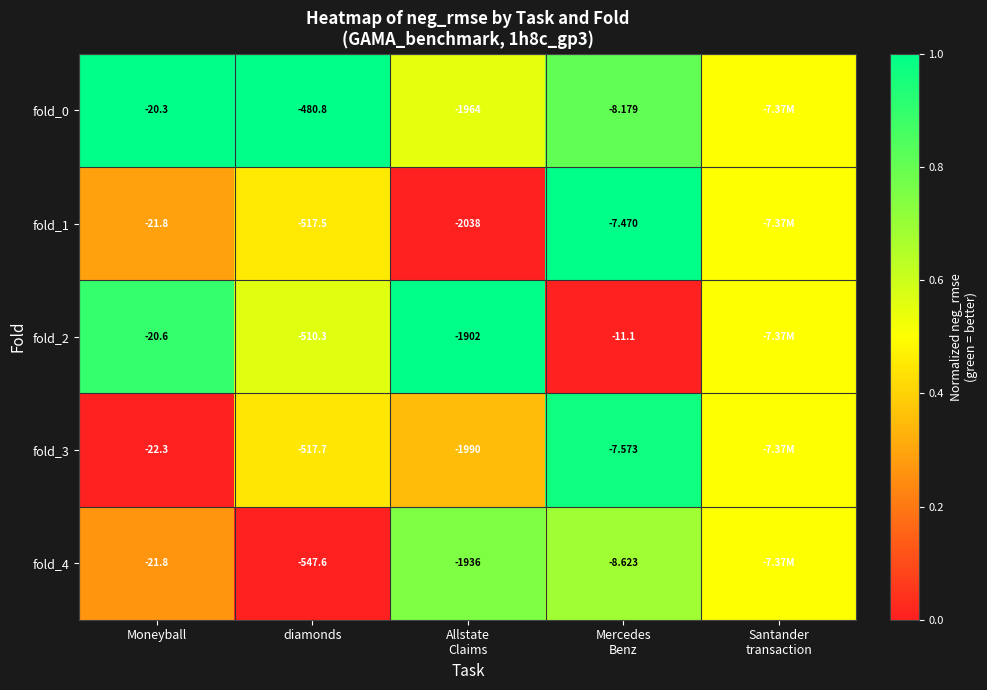

At which label does fold_2 reach its peak?

Allstate Claims